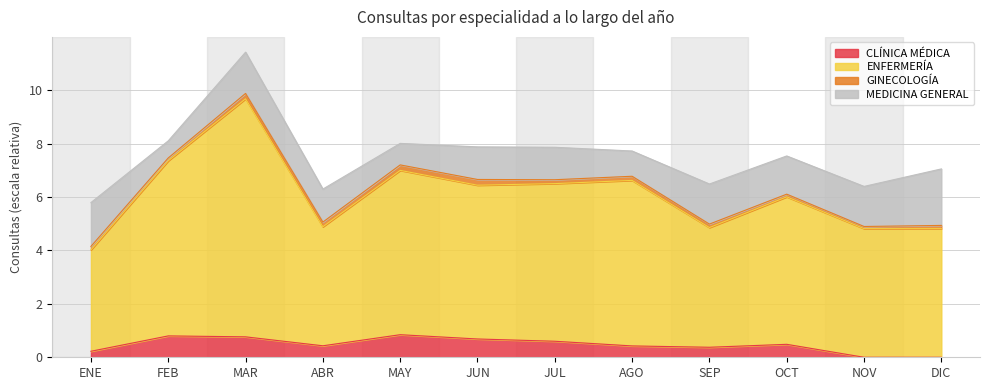

Where is the first local maximum for CLÍNICA MÉDICA?

FEB